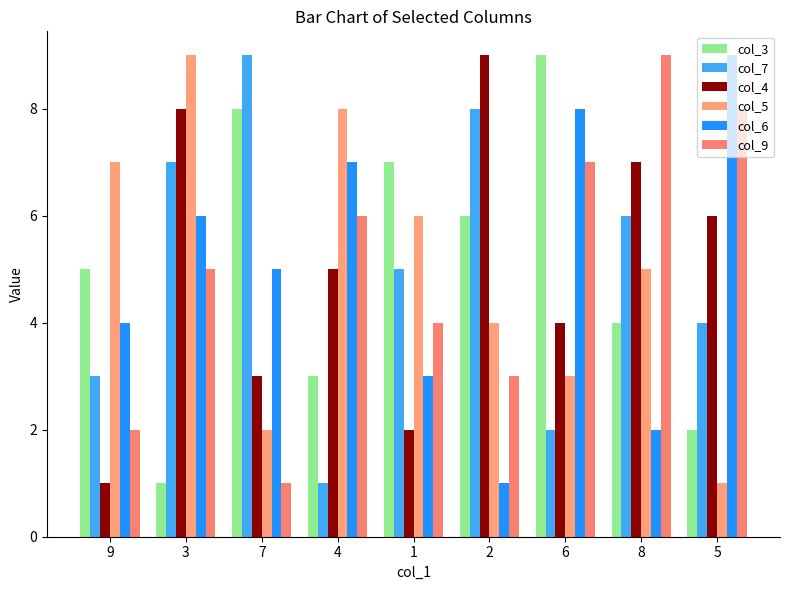

What is the difference between the col_9 values at 3 and 6?

2